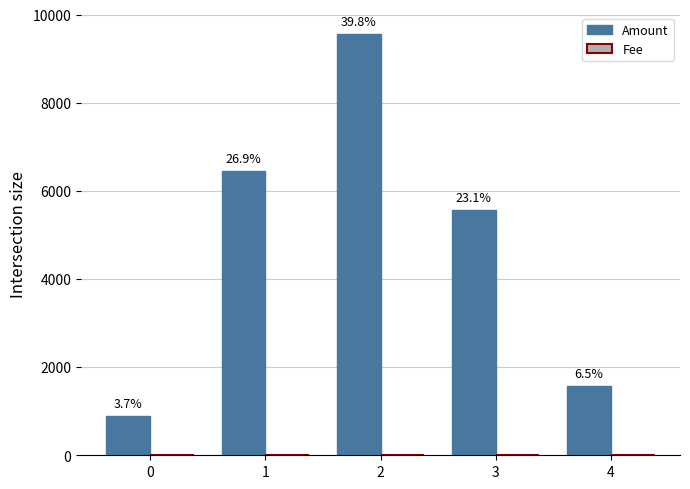

Count the Fee values in the range 0 to 1.

5